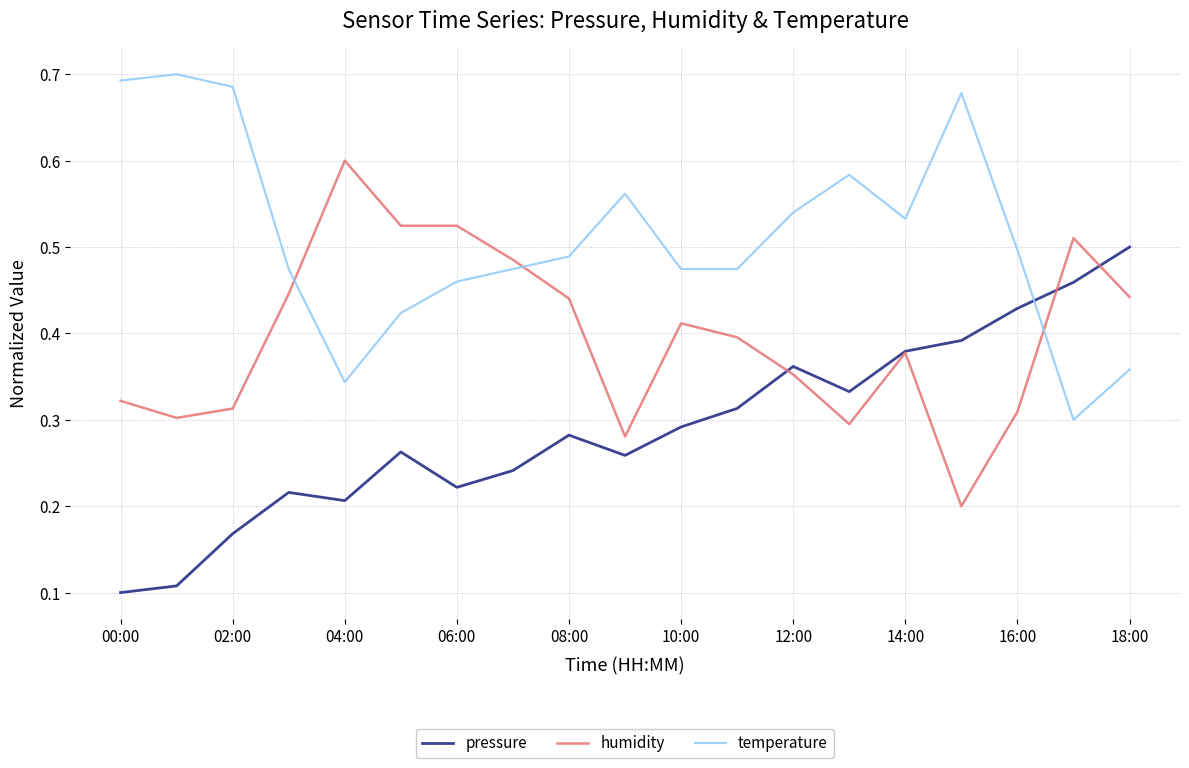

After their last crossing, which series has the higher values: temperature or humidity?

humidity